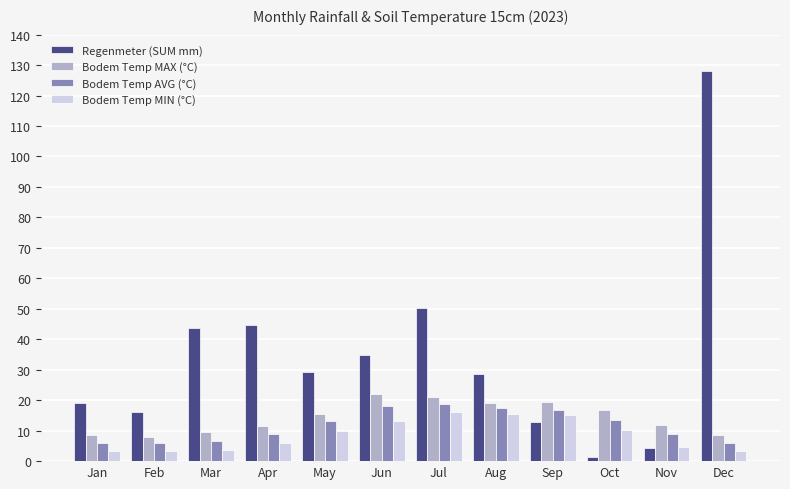

At how many categories does at least one series exceed 84?

1